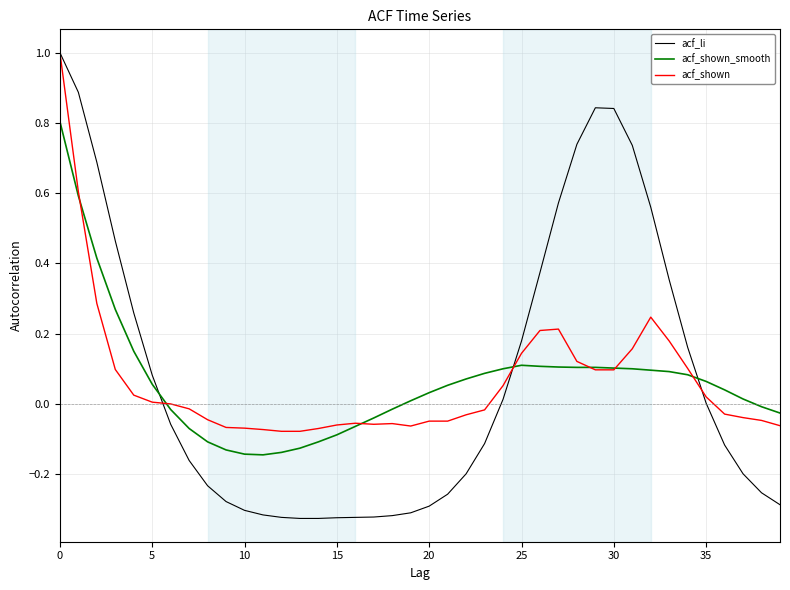

What is the maximum value for acf_shown?

1.0